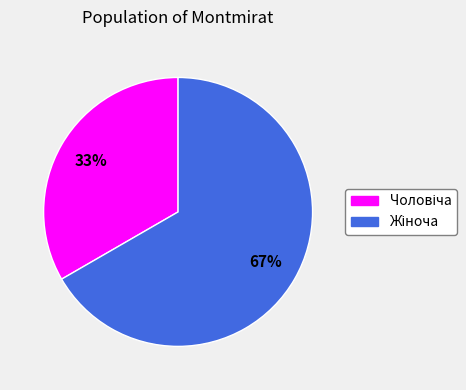

Does any single category account for the majority?

Yes